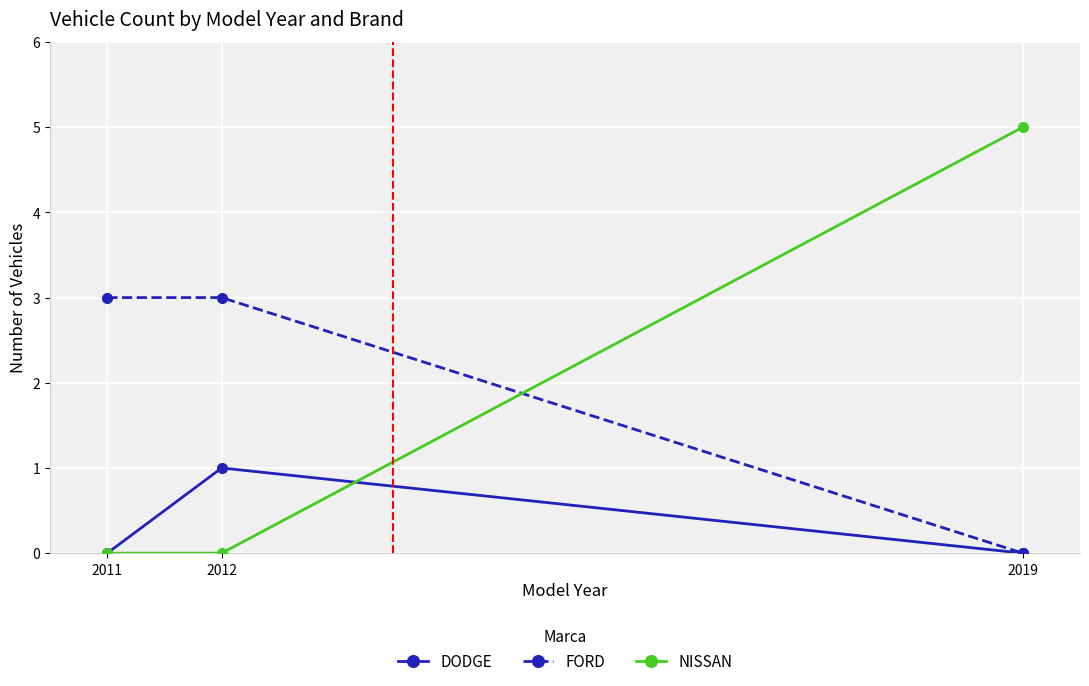

At which category does the chart reach its peak across all series?

2019